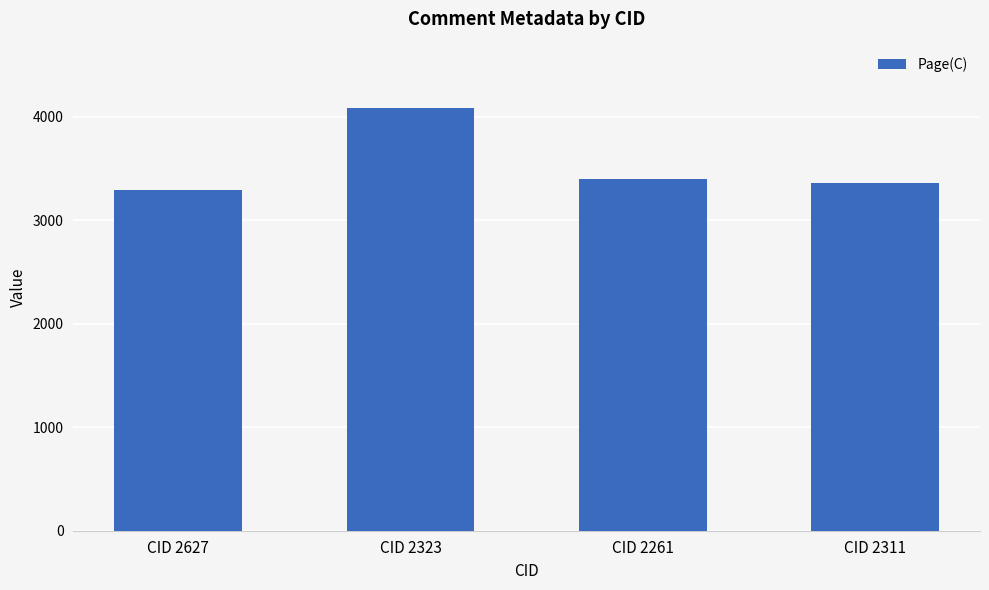

What is the maximum value shown in the chart?

4086